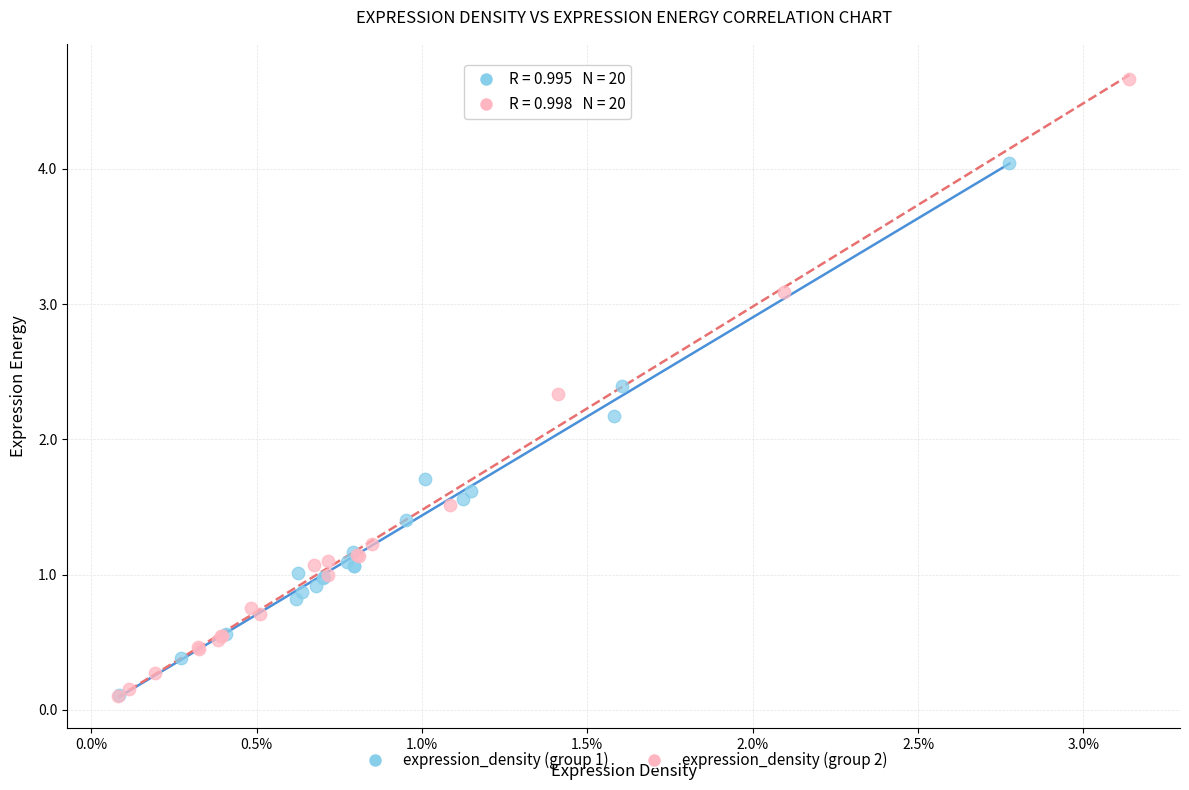

Which series reaches the maximum Y coordinate?

expression_density (group 2)